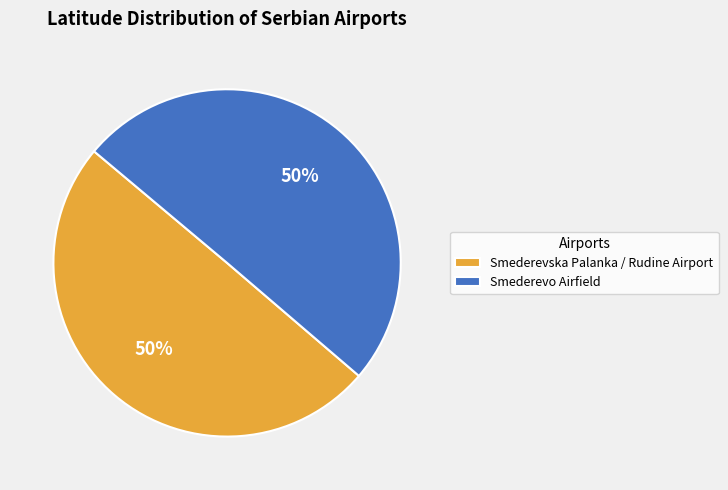

Approximately how many times larger is the value at Smederevo Airfield compared to Smederevska Palanka / Rudine Airport?

1.0